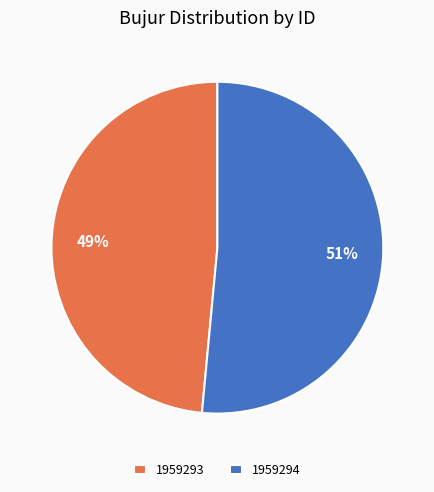

Is it true that 1959294 is 51% of the pie?

True